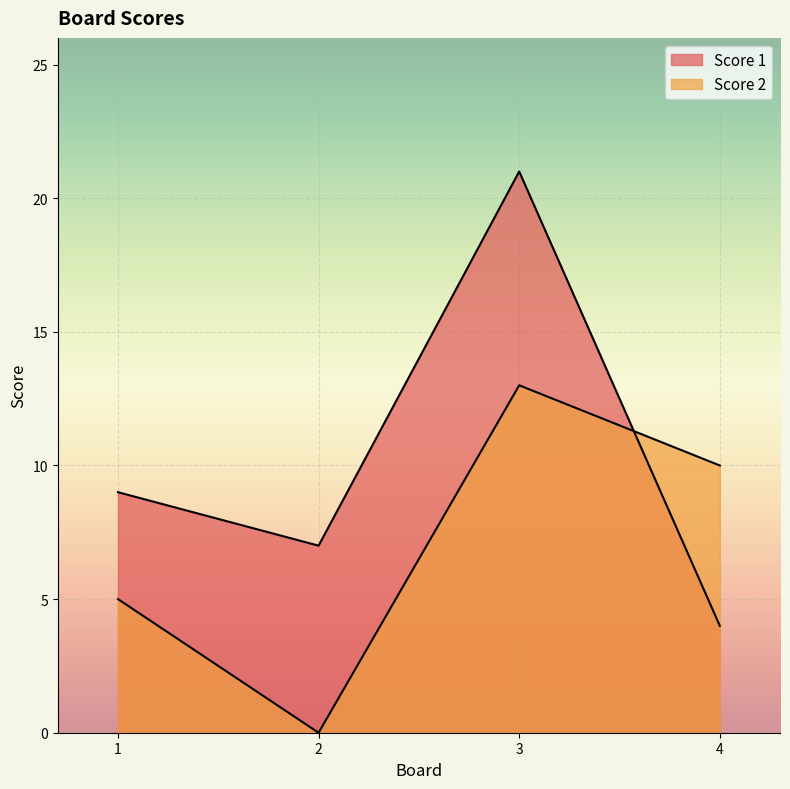

What is the total value across all series at 3?

34